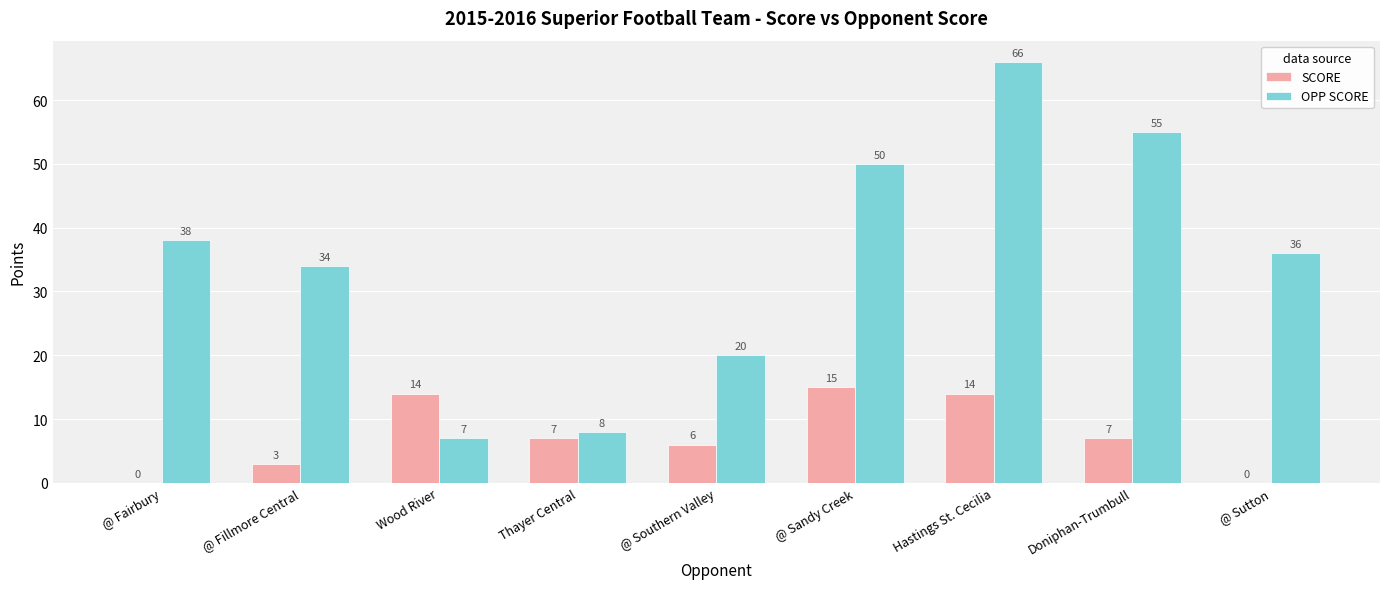

What is the total value across all series at Doniphan-Trumbull?

62